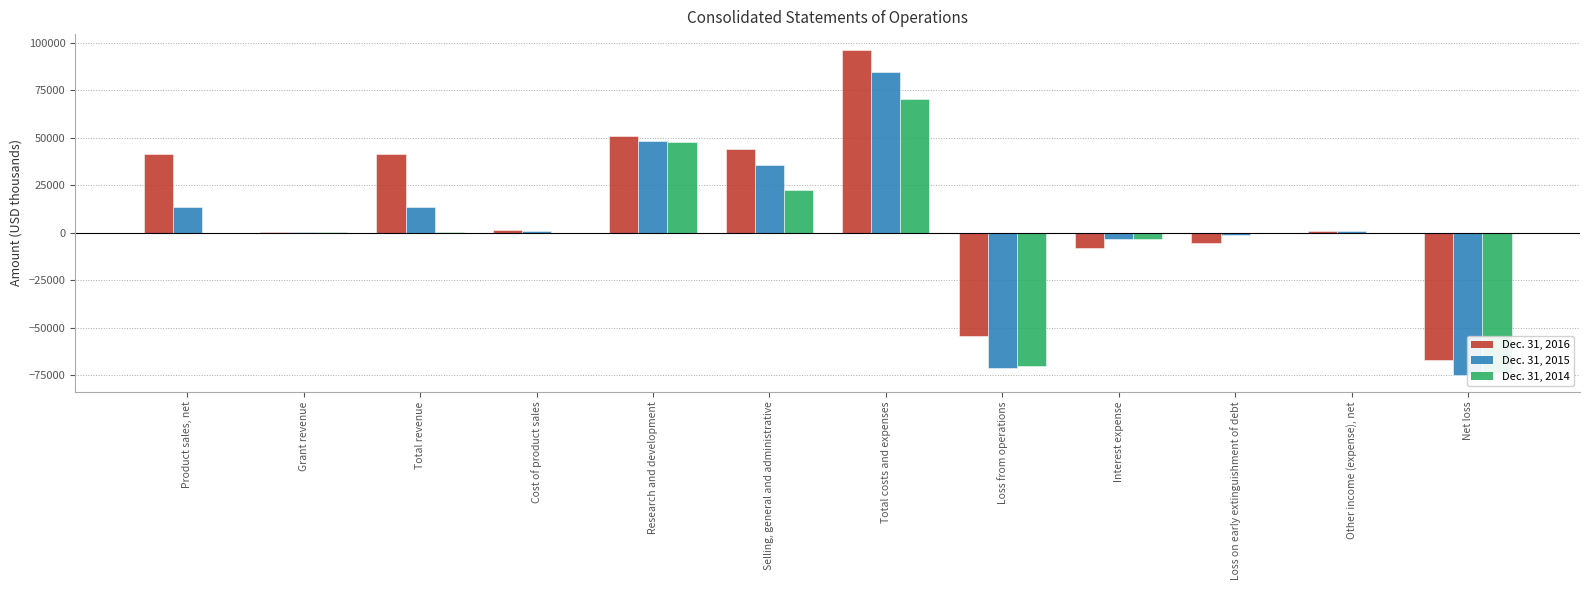

Where is Dec. 31, 2015 nearest to the value 4825?

Cost of product sales